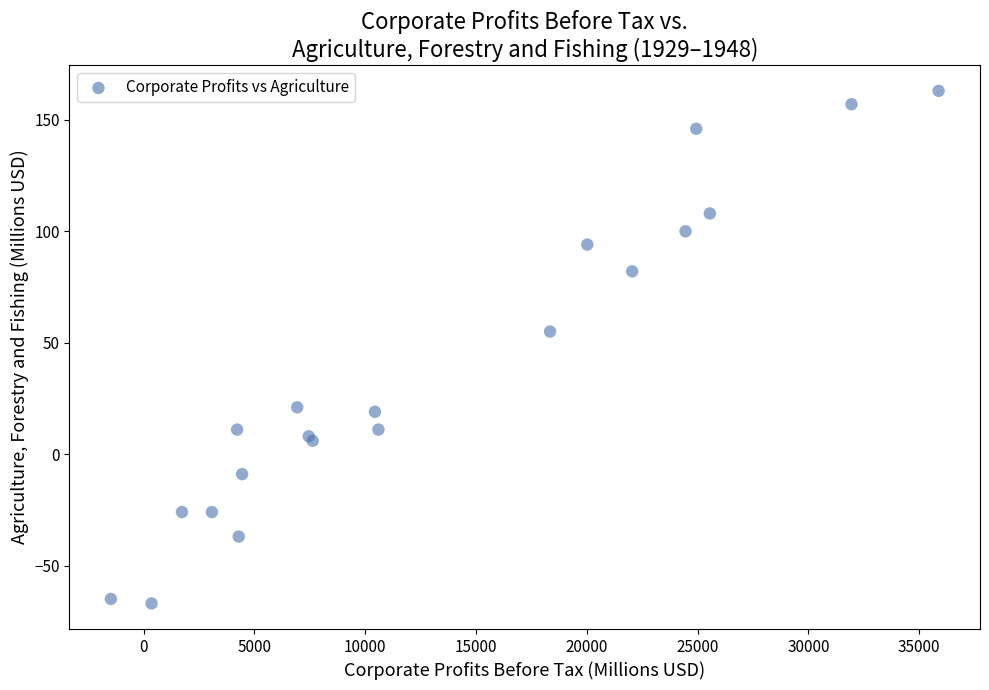

What Y value in the scatter plot is closest to 48?

55